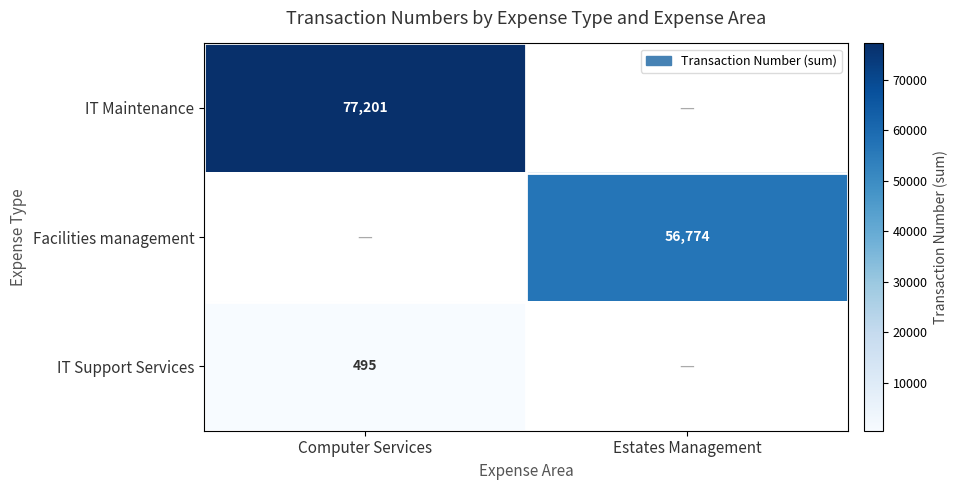

True or false: IT Support Services has a value of 338 at Computer Services.

False